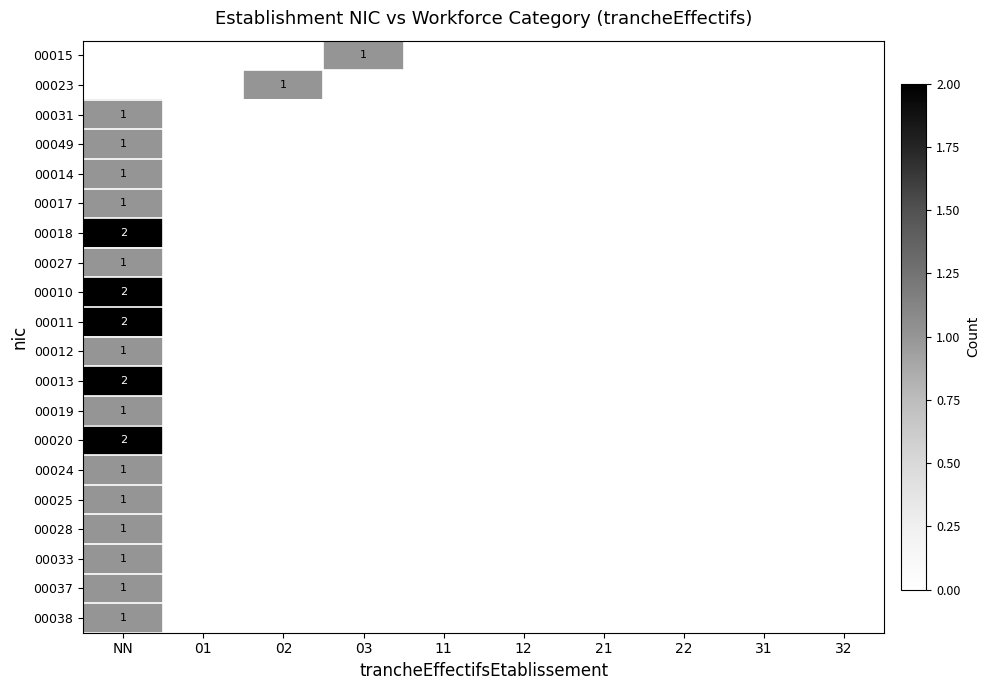

What is the approximate value of 00037 at NN?

1